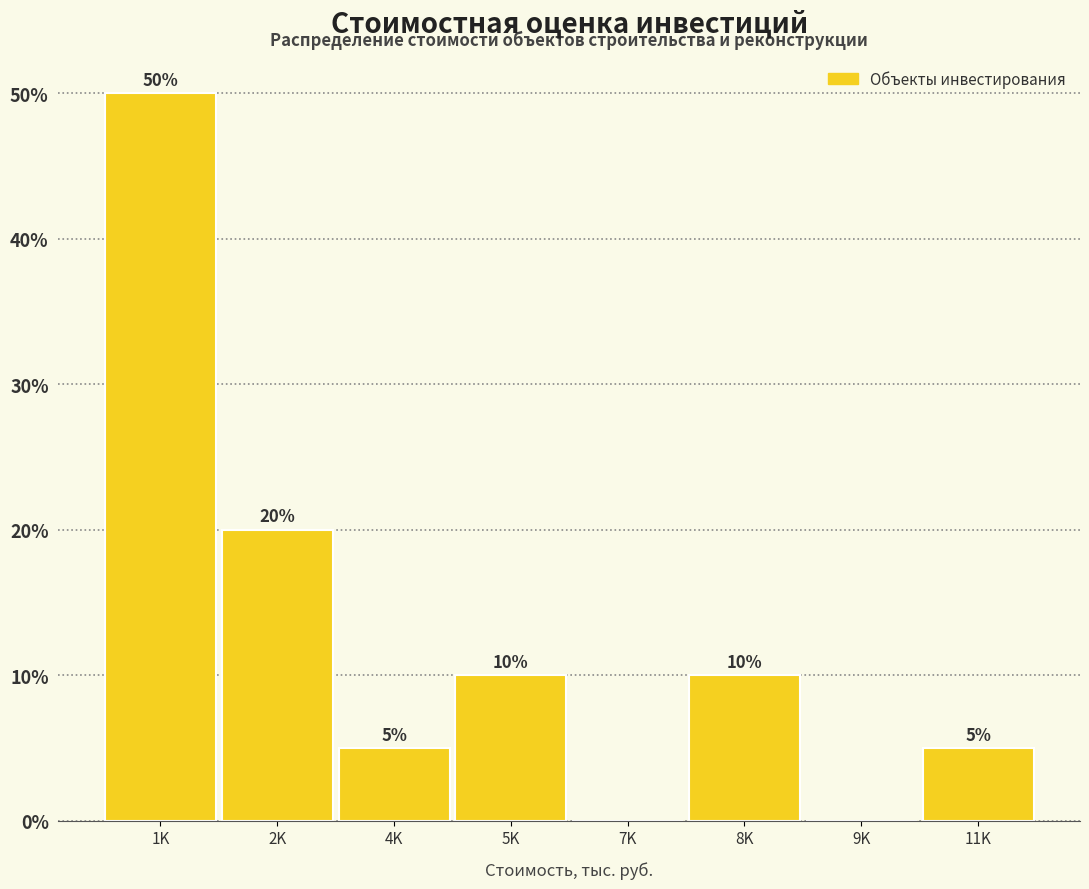

Reading left to right, list all the values displayed in this chart.

1K=50	2K=20	4K=5	5K=10	7K=0	8K=10	9K=0	11K=5